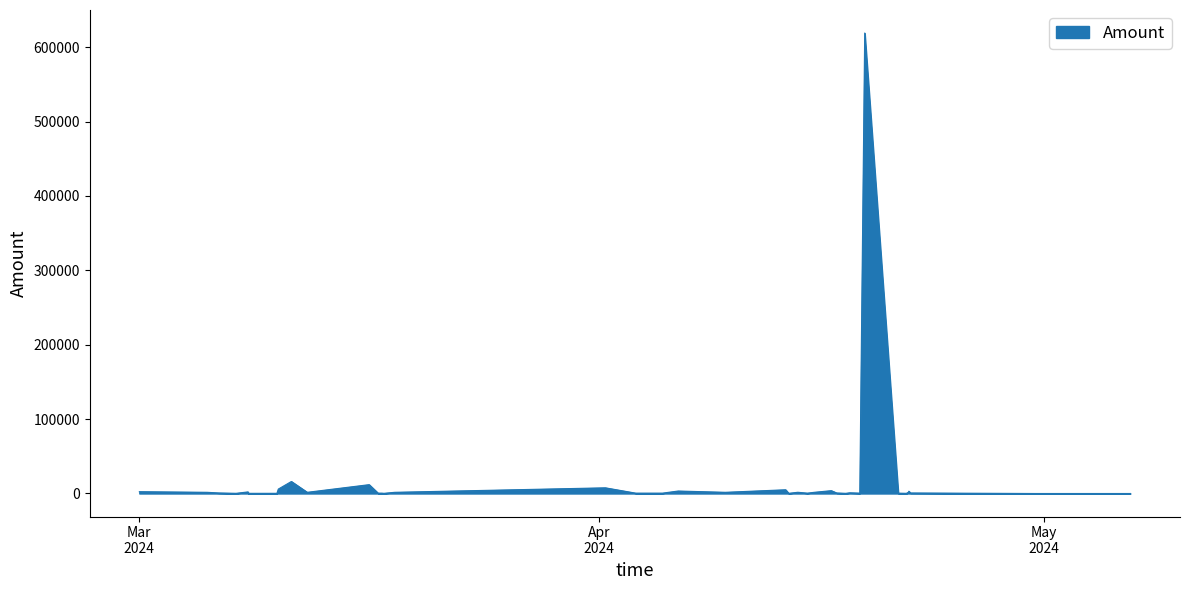

What is the maximum value shown in the chart?

619085.0